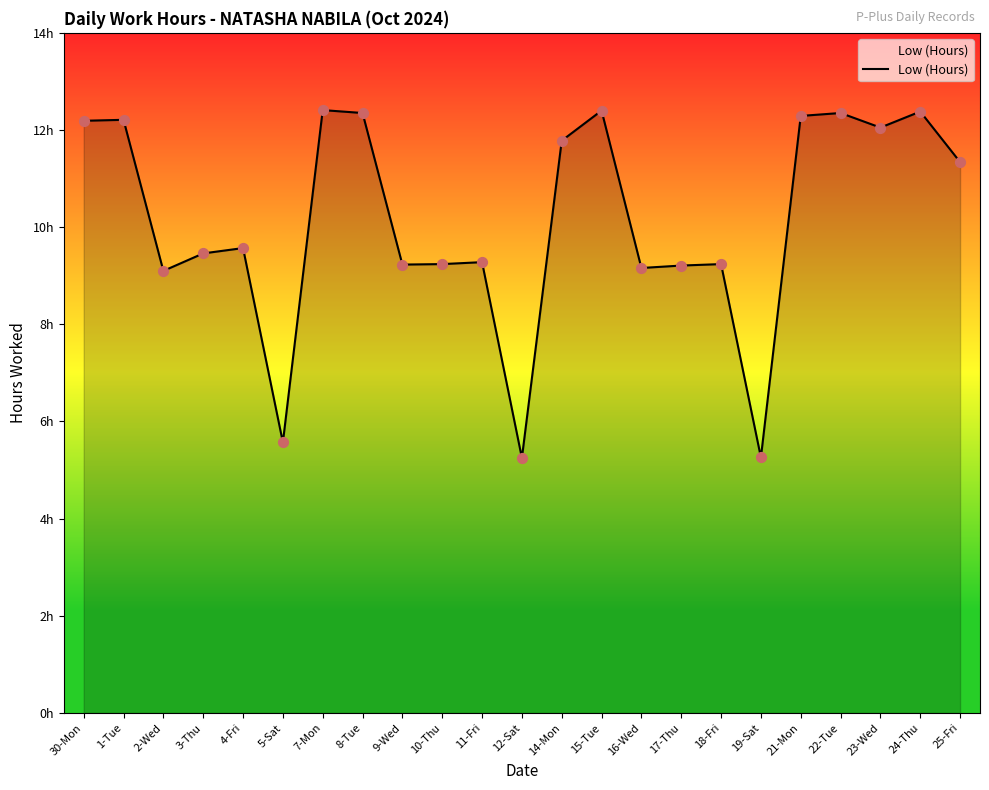

What is the change in value from 1-Tue to 4-Fri?

-2.6